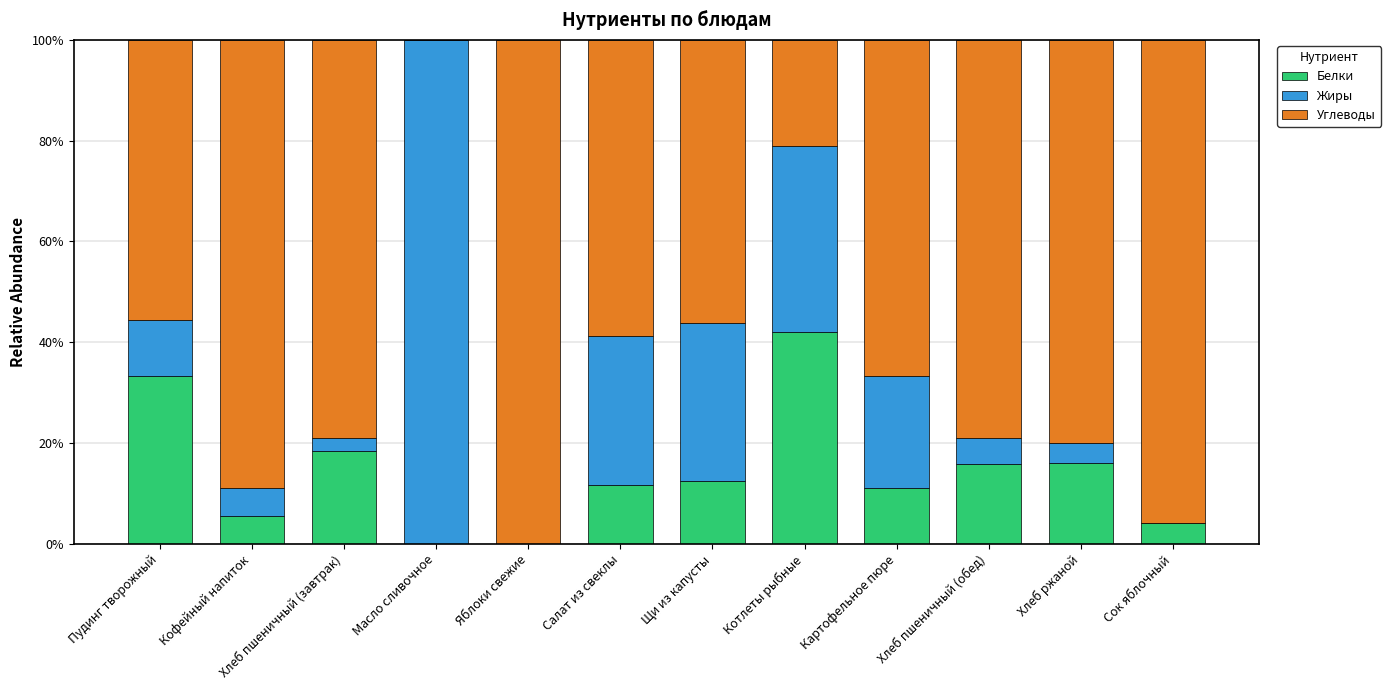

Are the bars horizontal?

No